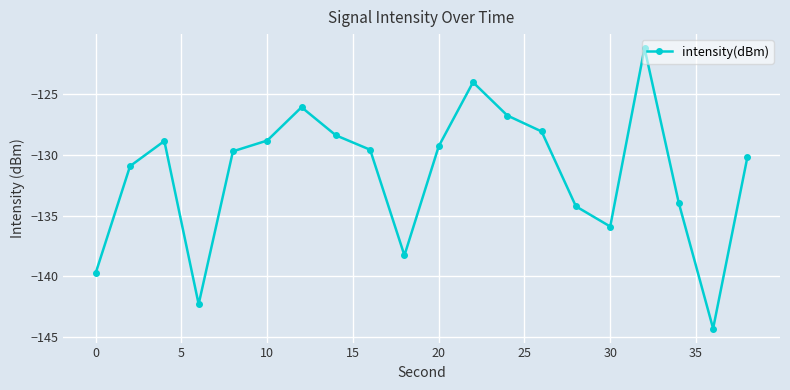

How many points are higher than both their immediate neighbors (excluding endpoints)?

4